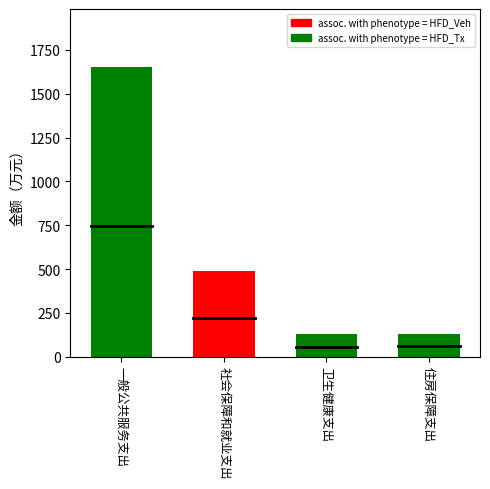

Rank the series at 一般公共服务支出 from lowest to highest value.

assoc. with phenotype = HFD_Veh, assoc. with phenotype = HFD_Tx